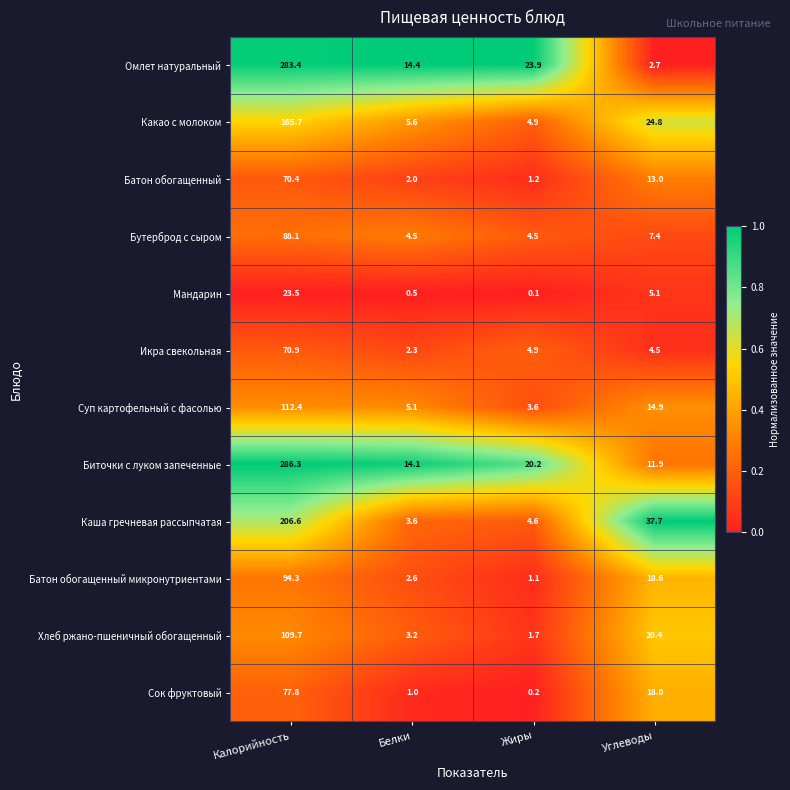

Is the value of Какао с молоком at Калорийность greater than the value of Бутерброд с сыром at Белки?

Yes